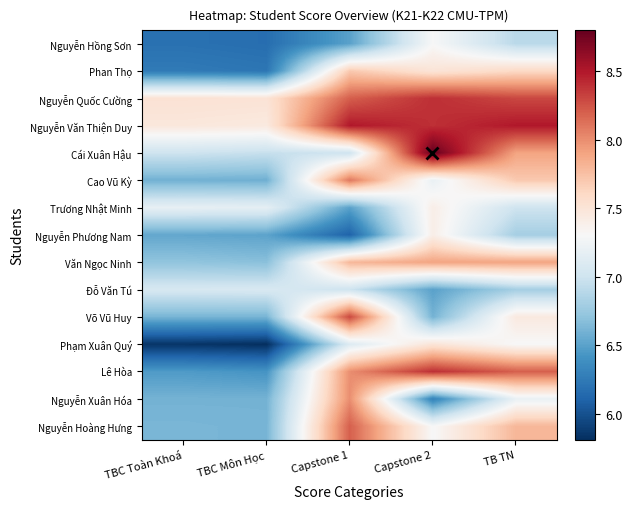

Which series has the largest total across all categories?

Nguyễn Văn Thiện Duy